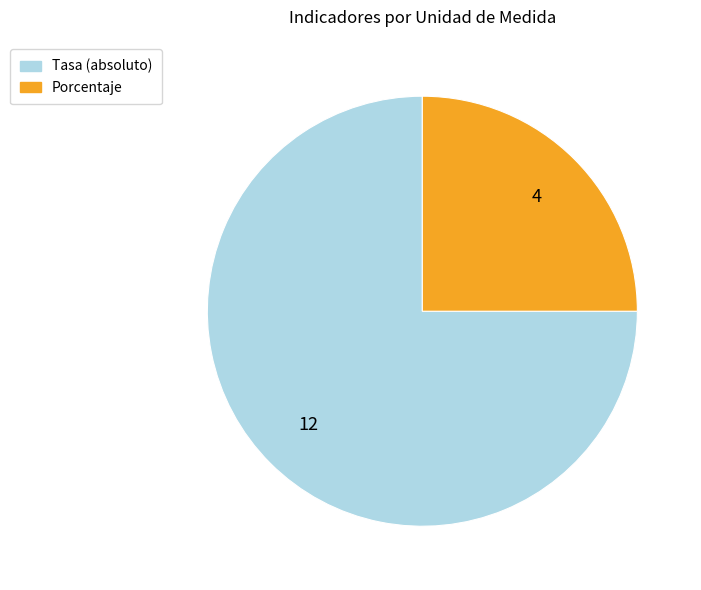

Is the sum of Porcentaje and Tasa (absoluto) greater than half?

Yes